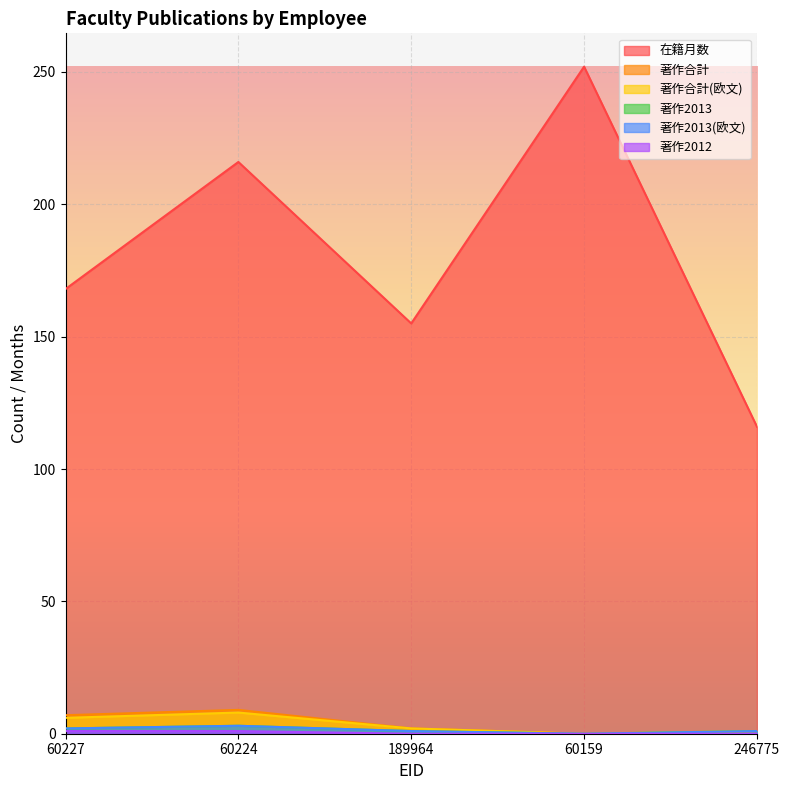

Read the 著作2013 value at 60227.

2